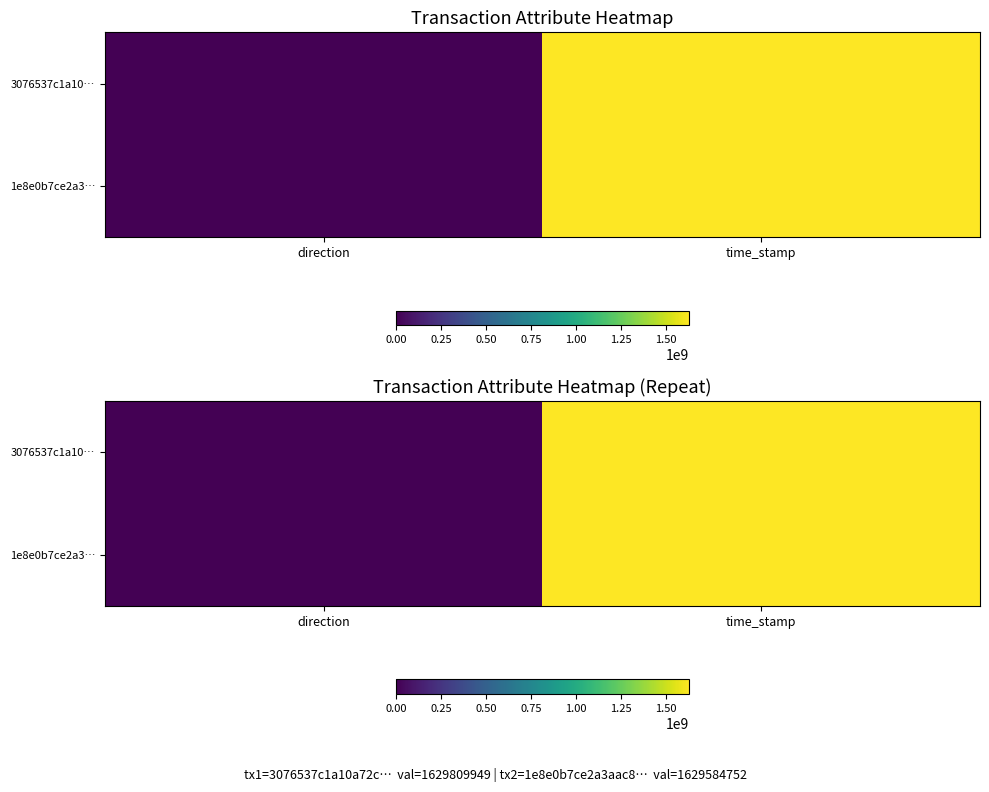

How many values in the 3076537c1a10… series are below 1629809949?

1